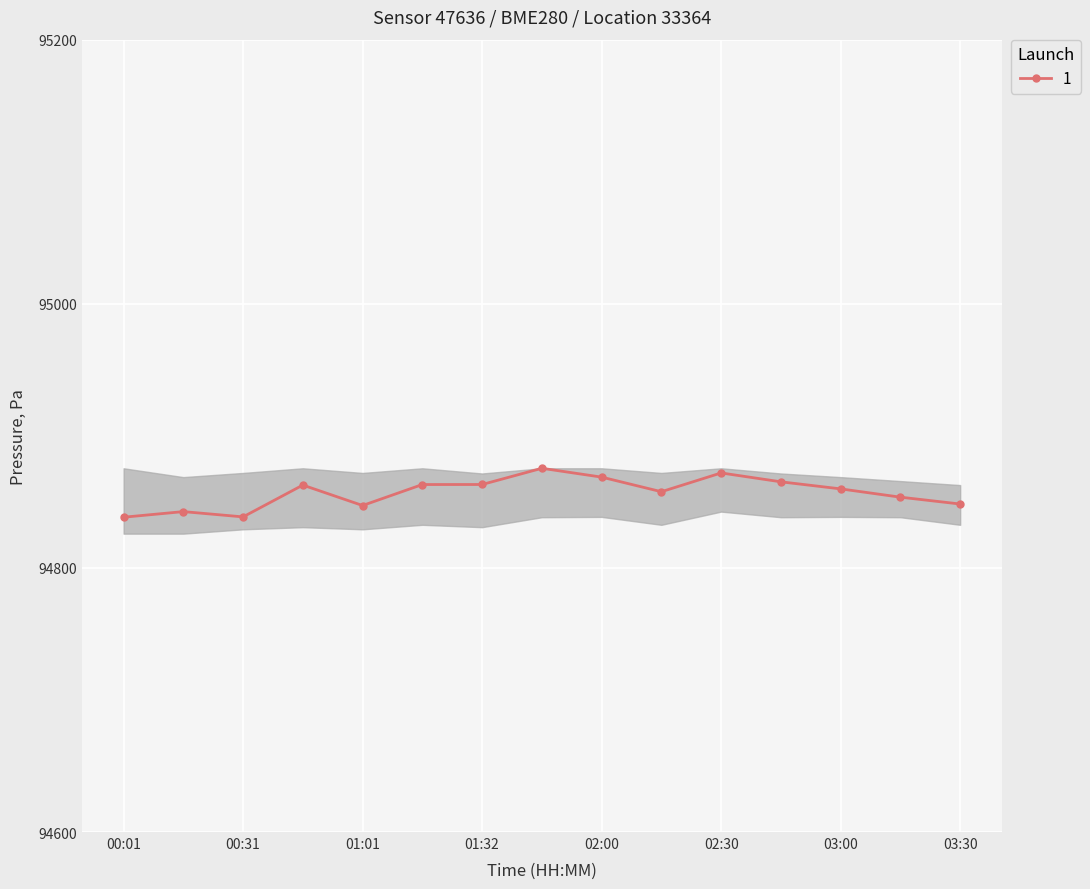

Which label corresponds to the smallest value in the chart?

00:01